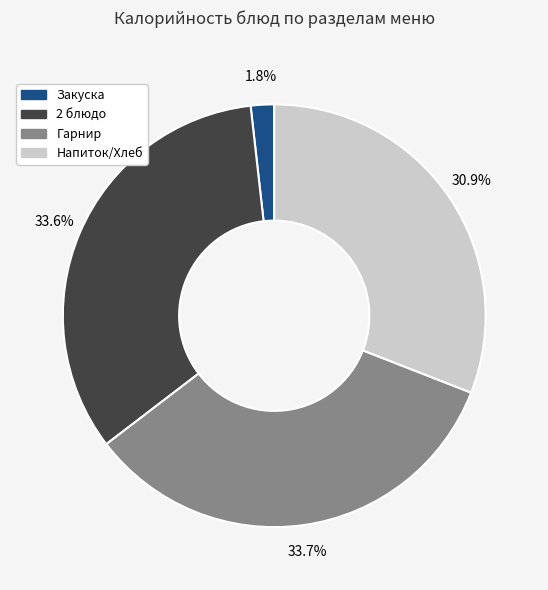

Does any single category account for the majority?

No